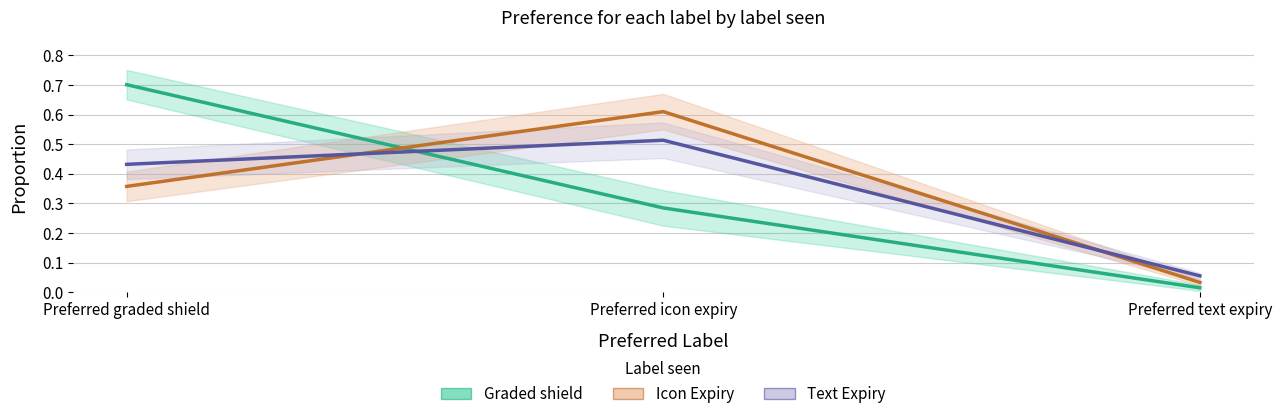

Which series changed the most between Preferred graded shield and Preferred icon expiry?

Graded shield